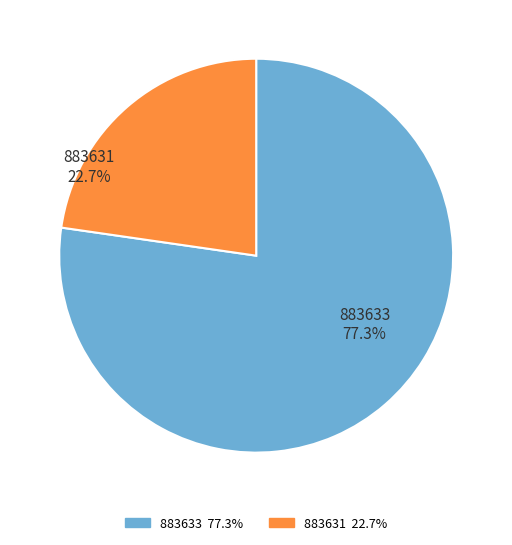

How many slices are in this pie chart?

2